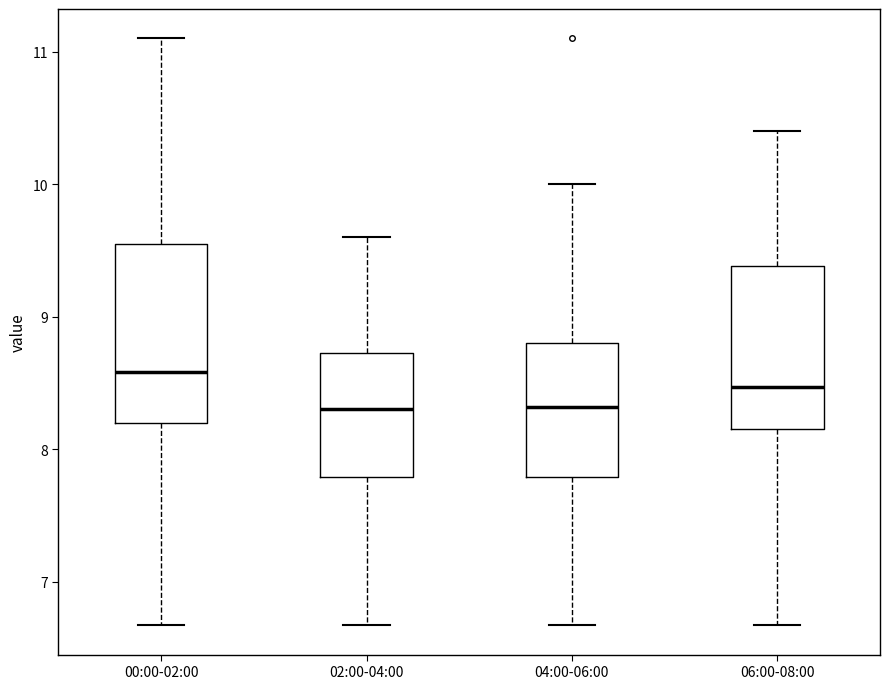

Where does the upper whisker of the box for 06:00-08:00 end on the y-axis? The values are not printed on the chart, so give them approximately, as read against the axis.

10.4